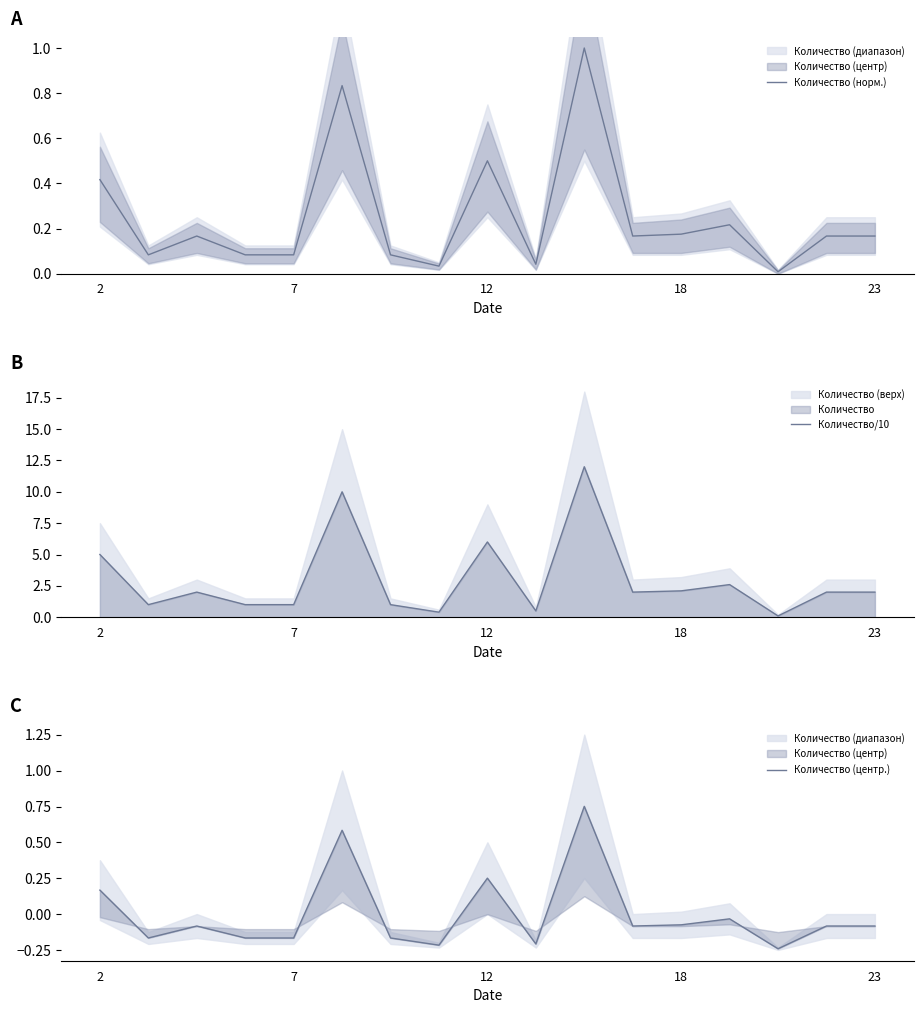

The Количество (норм.) series shows 0.2 at 2. True or false?

False